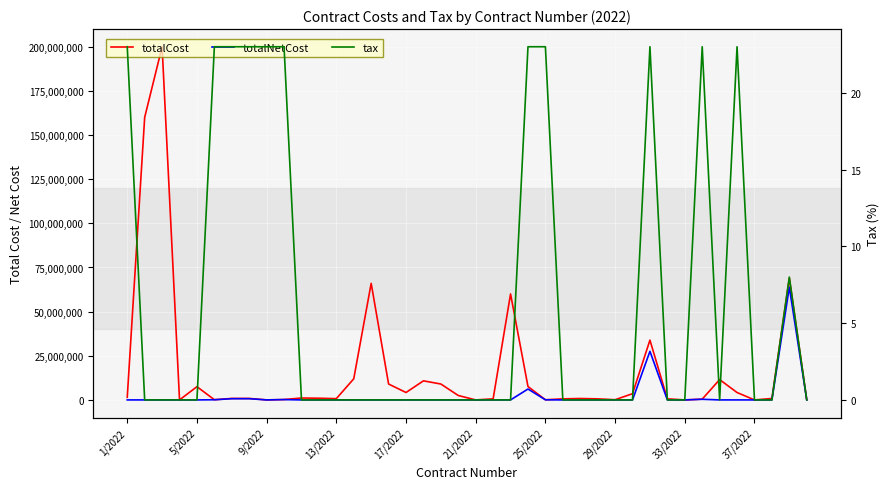

What is the sum of the totalNetCost values at 38 and 29?

63860296